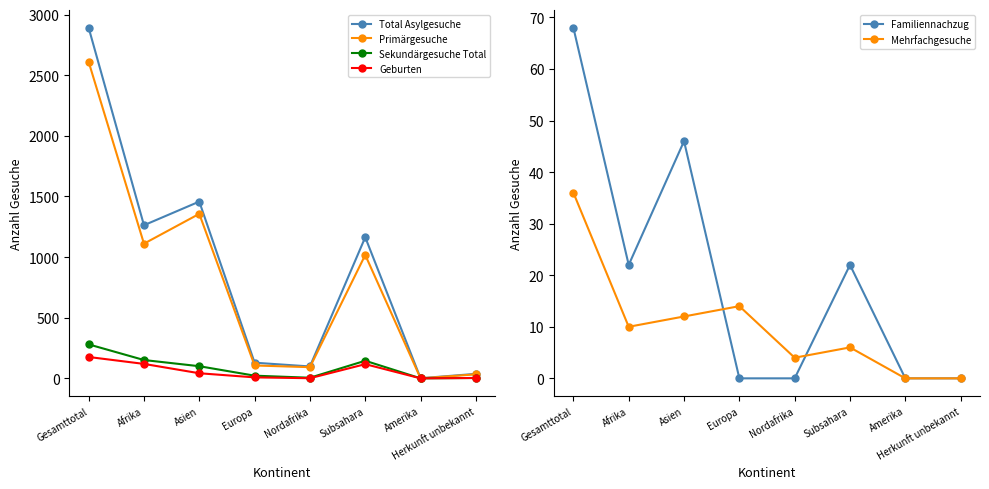

Does the chart have visible grid lines?

No